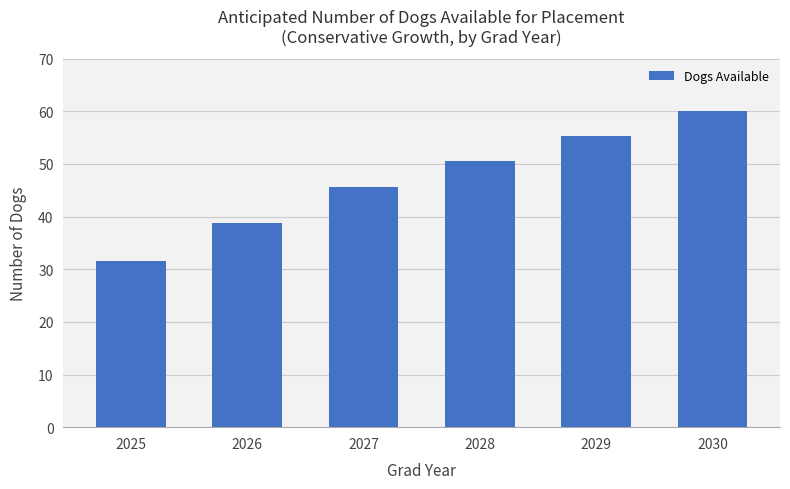

The value at 2026 is 38.8. True or false?

True